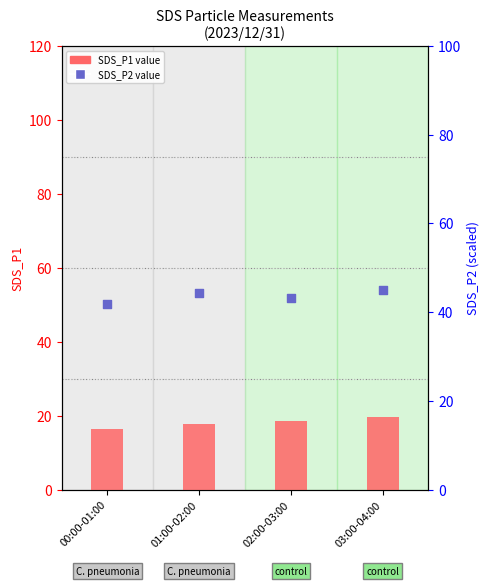

Which series has the largest Y range (max minus min)?

SDS_P2